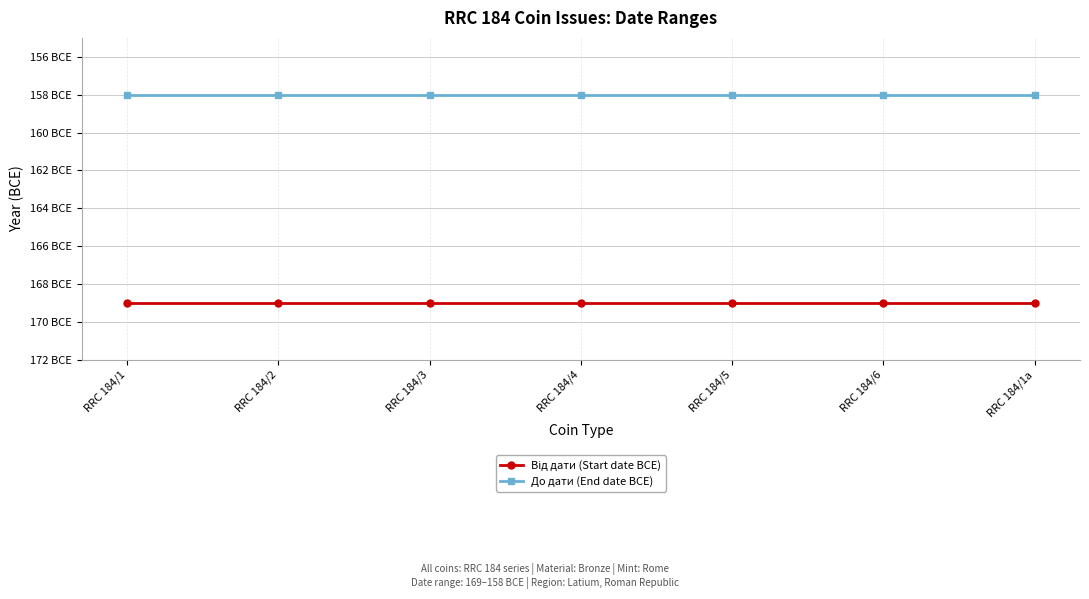

Is this an area chart (filled region under the line)?

No